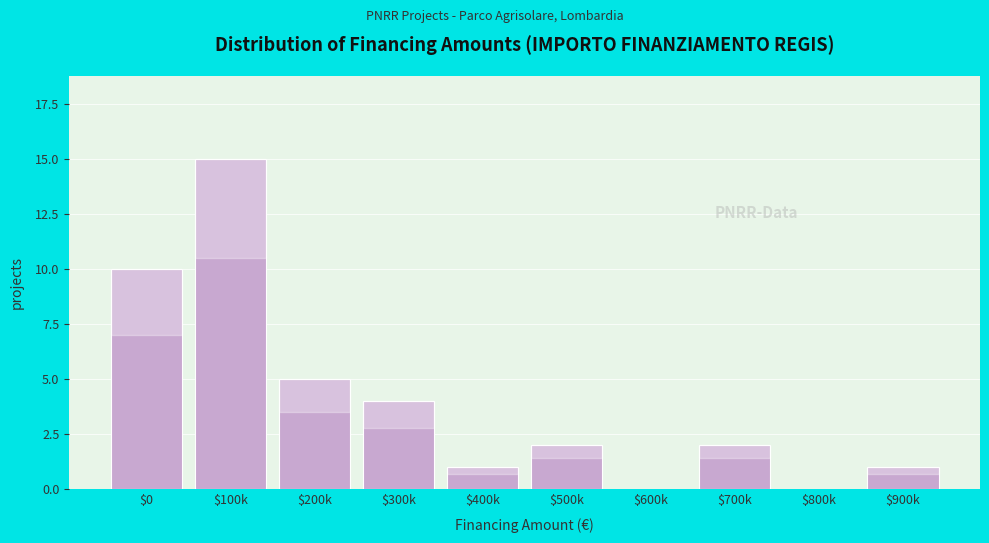

The chart shows a value of 2 at $700k. True or false?

True